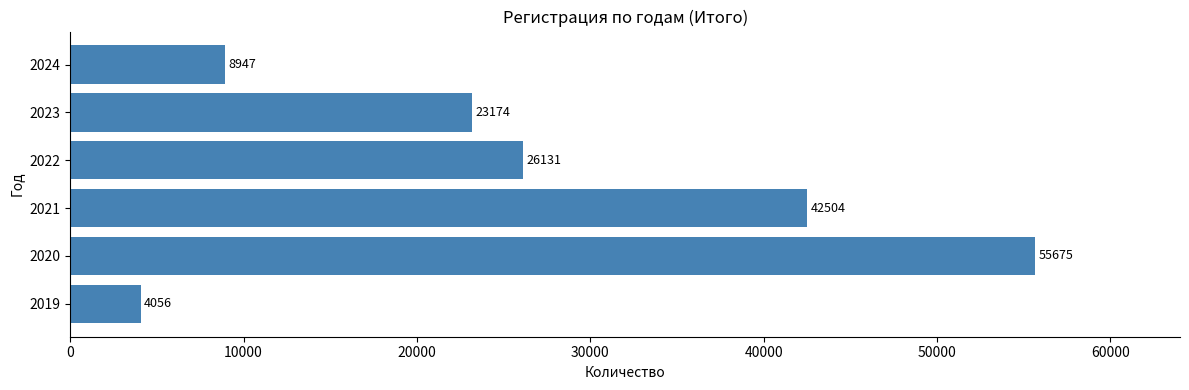

The chart shows a value of 41423 at 2022. True or false?

False